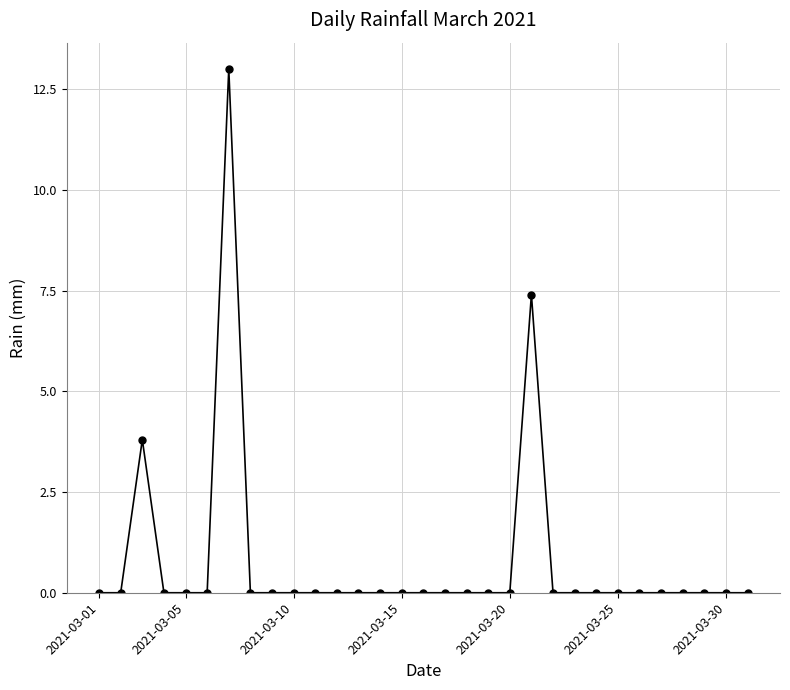

What is the sum of all values?

24.2